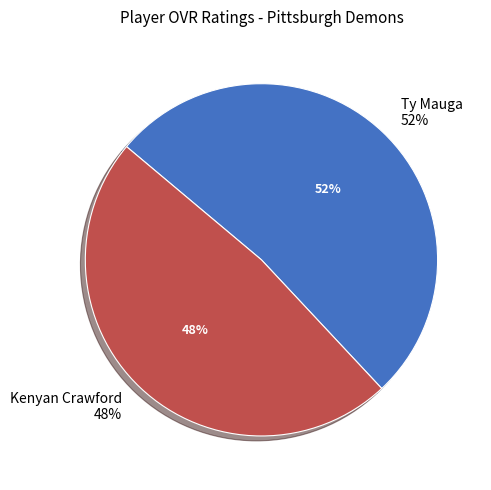

Rank the categories by value from lowest to highest.

Kenyan Crawford, Ty Mauga